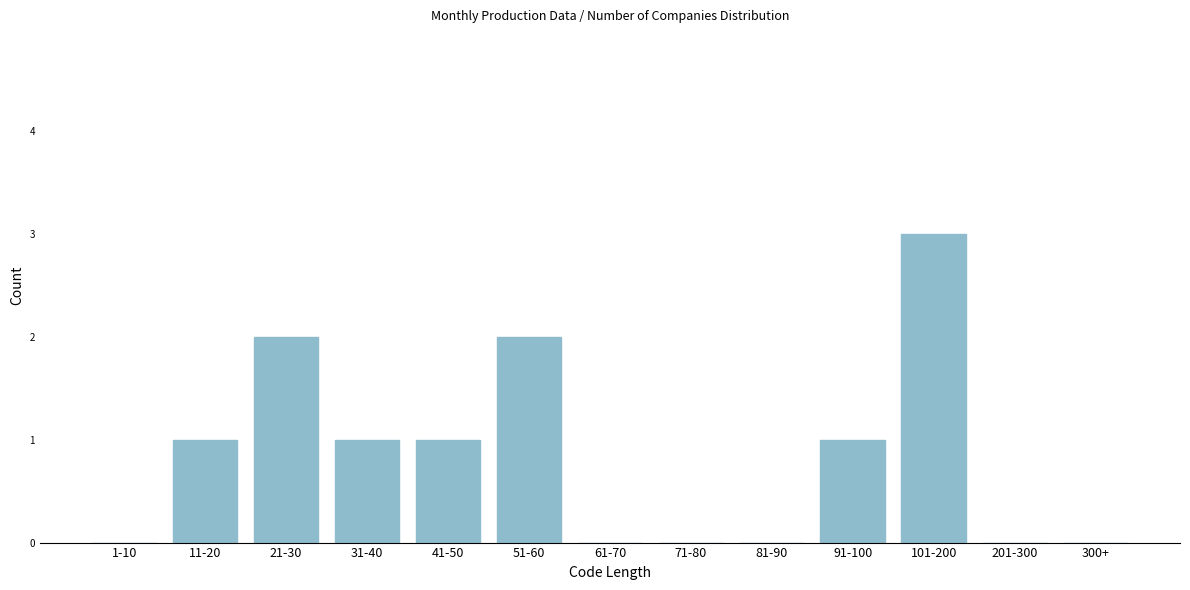

What is the change in value from 21-30 to 101-200?

+1